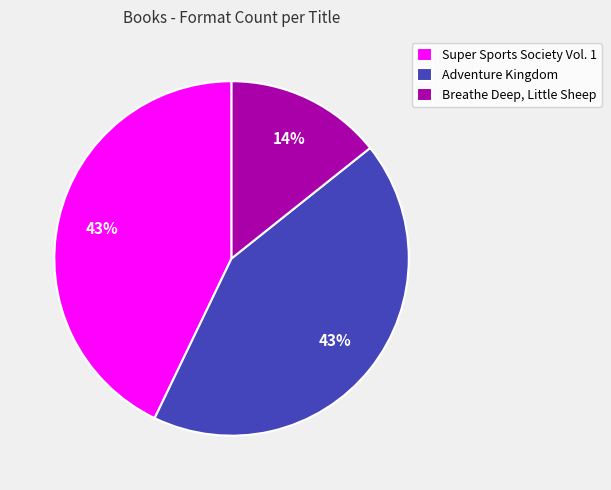

To the nearest percent, what is the average slice percentage?

33%